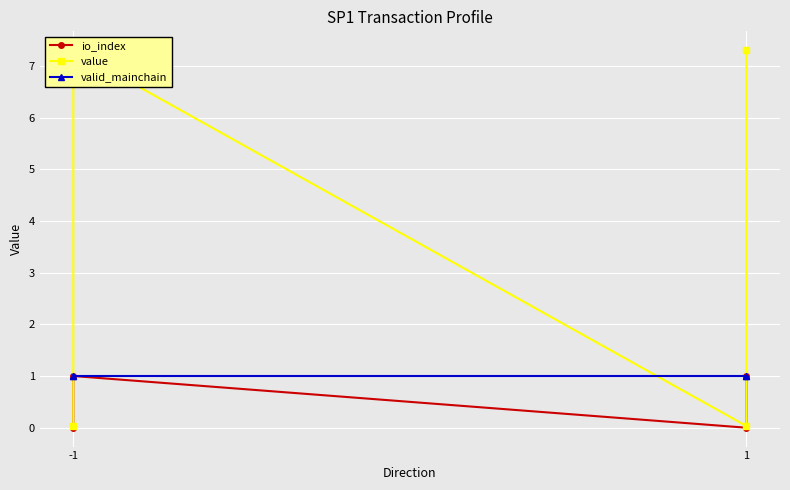

At which label does value reach its minimum?

-1